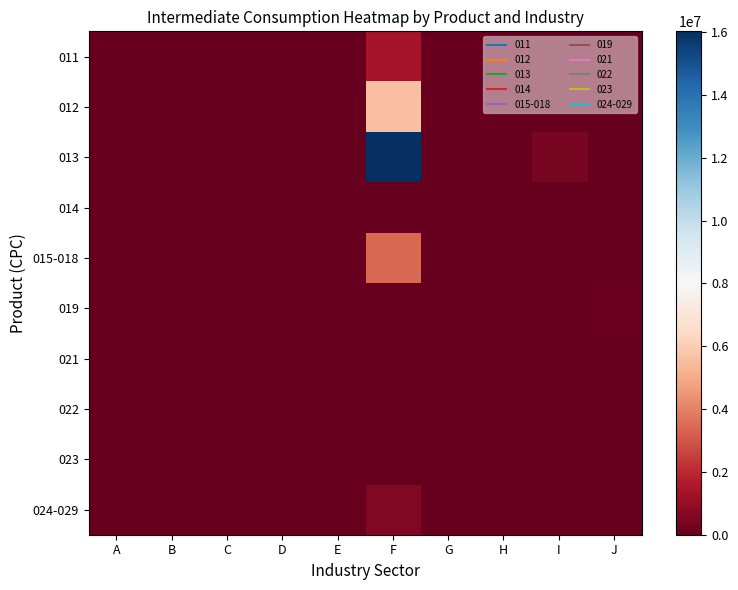

Reading left to right, extract all data points from this chart.

011: A=44885.2	B=1032.1	C=0.0	D=0.0	E=0.0	F=1362557.5	G=0.0	H=1582.6	I=0.0	J=0.0
012: A=0.0	B=0.0	C=0.0	D=0.0	E=0.0	F=5607596.0	G=0.0	H=0.0	I=0.0	J=0.0
013: A=0.0	B=0.0	C=0.0	D=0.0	E=0.0	F=16025614.5	G=0.0	H=0.0	I=411904.8	J=0.0
014: A=0.0	B=0.0	C=0.0	D=0.0	E=0.0	F=0.0	G=0.0	H=0.0	I=0.0	J=0.0
015-018: A=0.0	B=0.0	C=0.0	D=0.0	E=0.0	F=3382078.9	G=0.0	H=0.0	I=0.0	J=0.0
019: A=0.0	B=0.0	C=0.0	D=0.0	E=0.0	F=0.0	G=0.0	H=0.0	I=0.0	J=62788.9
021: A=0.0	B=0.0	C=0.0	D=0.0	E=0.0	F=0.0	G=0.0	H=0.0	I=0.0	J=0.0
022: A=0.0	B=0.0	C=0.0	D=0.0	E=0.0	F=0.0	G=0.0	H=0.0	I=0.0	J=0.0
023: A=0.0	B=0.0	C=0.0	D=0.0	E=0.0	F=0.0	G=0.0	H=0.0	I=0.0	J=0.0
024-029: A=0.0	B=0.0	C=0.0	D=0.0	E=0.0	F=615023.6	G=0.0	H=0.0	I=0.0	J=0.0